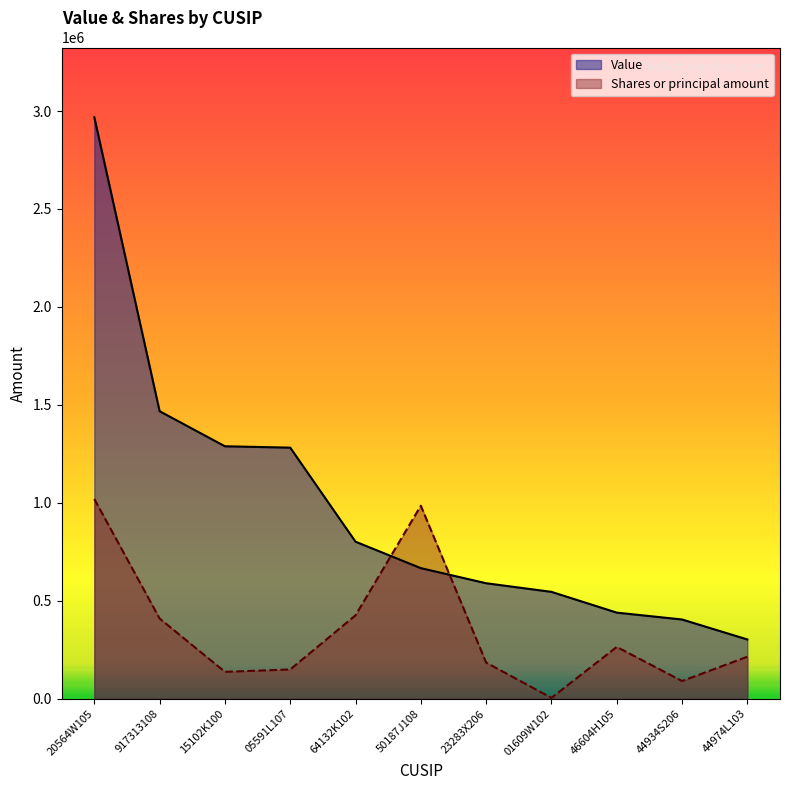

True or false: Value and Shares or principal amount intersect in this chart.

True